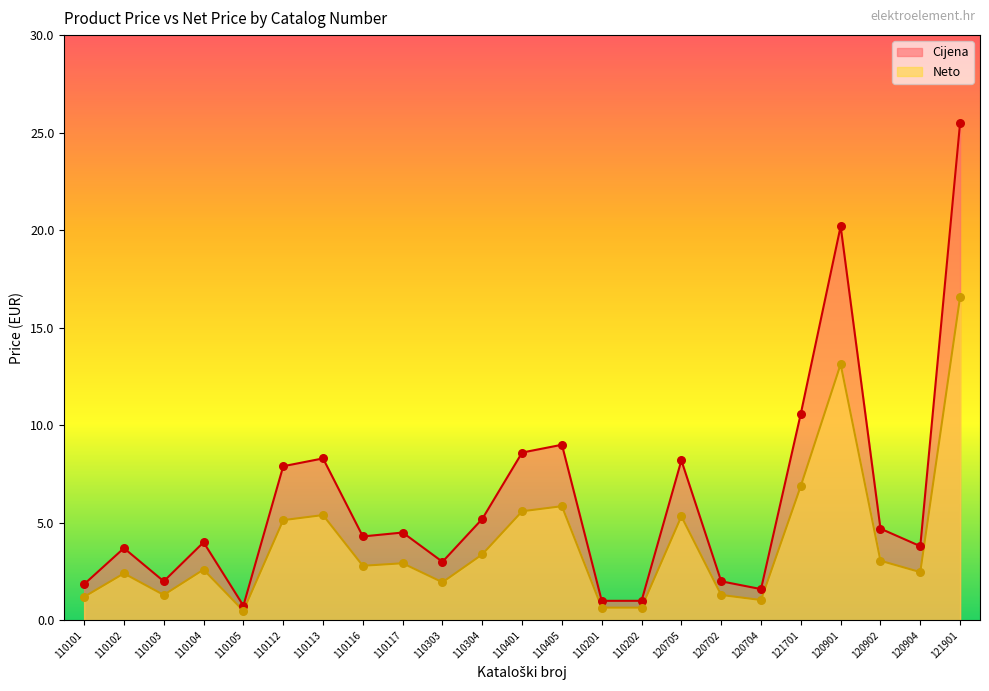

What is the total value across all series at 110113?

13.7